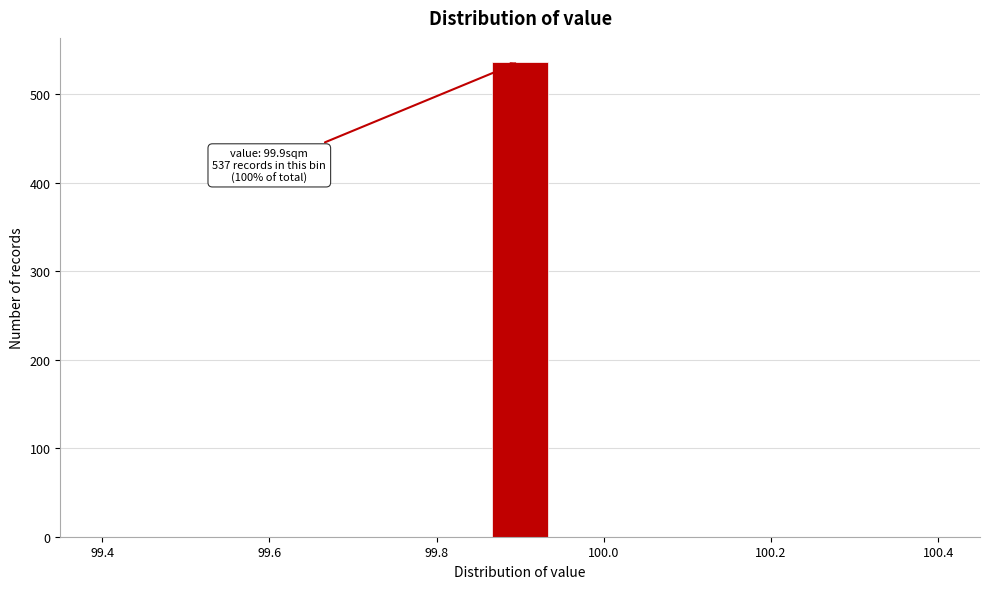

Read against the x-axis, roughly where is the centre of the tallest bar?

99.90